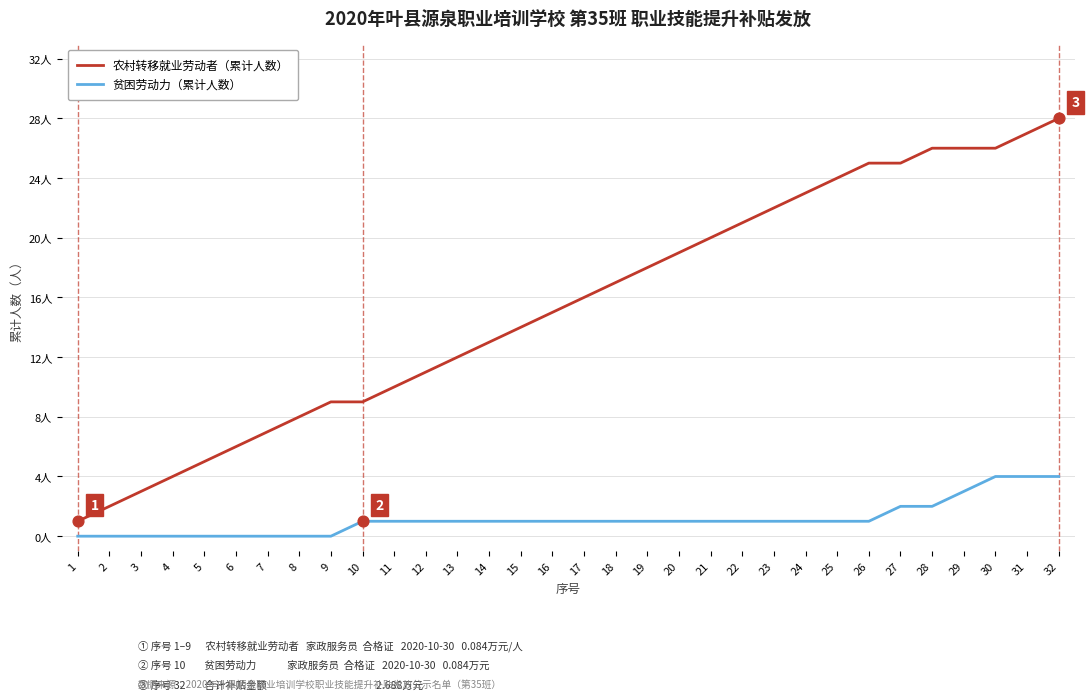

Is the value of 农村转移就业劳动者（累计人数） at 30 greater than the value of 贫困劳动力（累计人数） at 11?

Yes